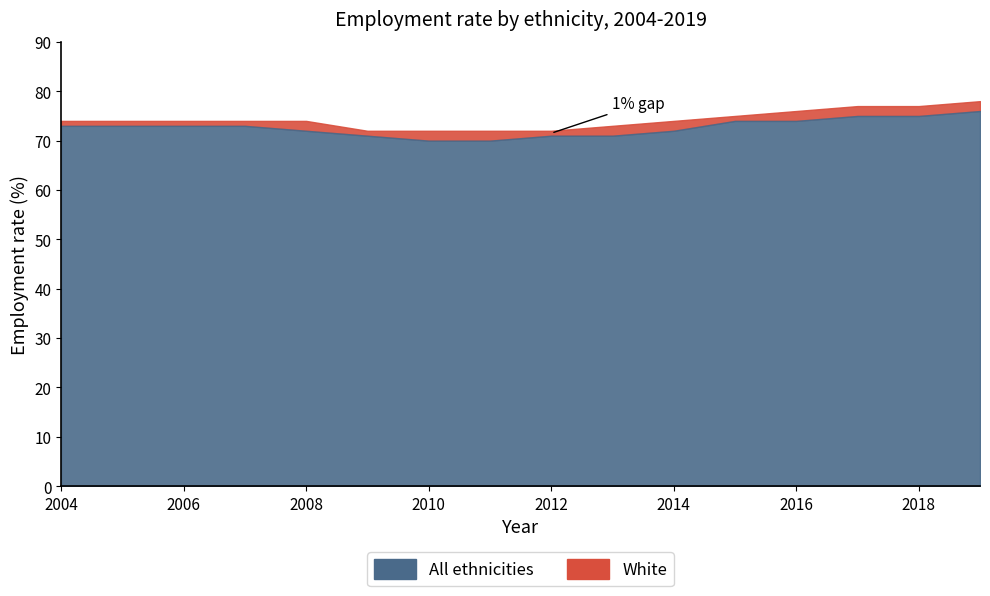

Does the chart have visible grid lines?

No